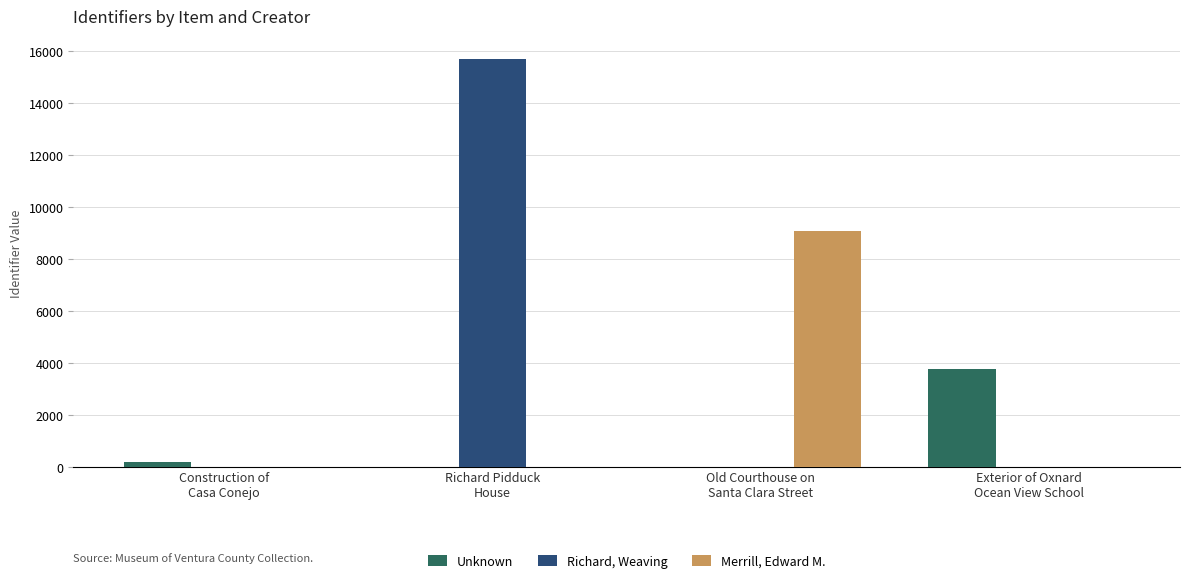

Which series has the largest total across all categories?

Richard, Weaving